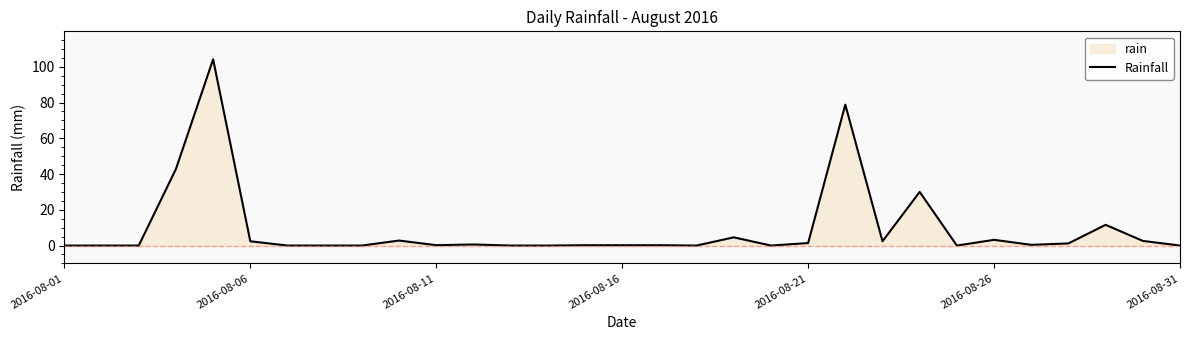

Reading left to right, what are all the values shown in this chart?

0.0	0.0	0.0	42.8	104.2	2.4	0.0	0.0	0.0	2.8	0.2	0.6	0.0	0.0	0.2	0.2	0.2	0.0	4.6	0.0	1.4	78.8	2.4	30.0	0.0	3.2	0.4	1.2	11.6	2.6	0.0